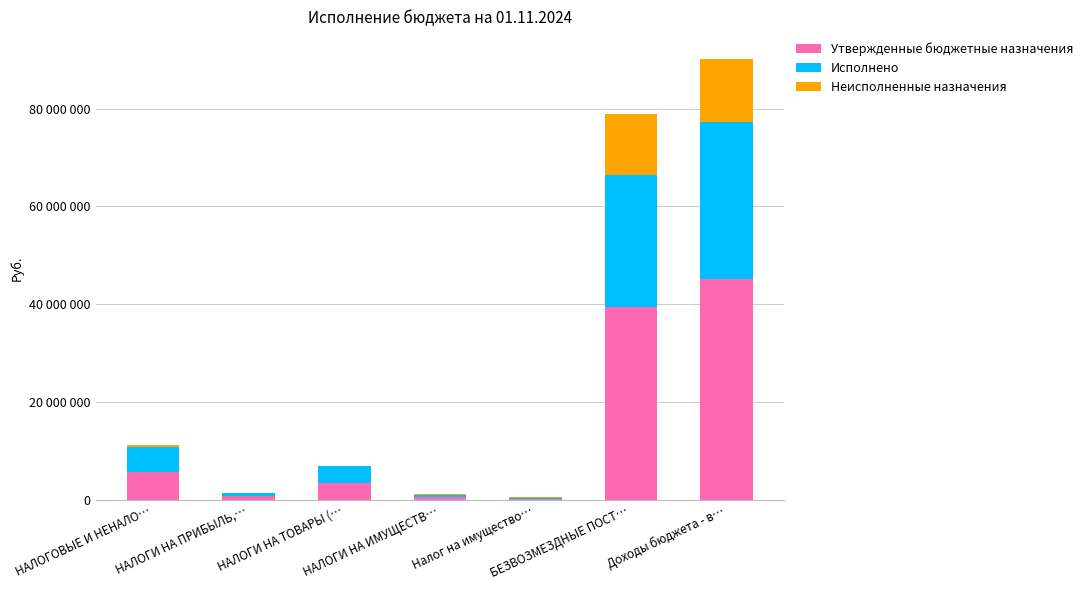

What are all the series names shown in the legend?

Утвержденные бюджетные назначения, Исполнено, Неисполненные назначения